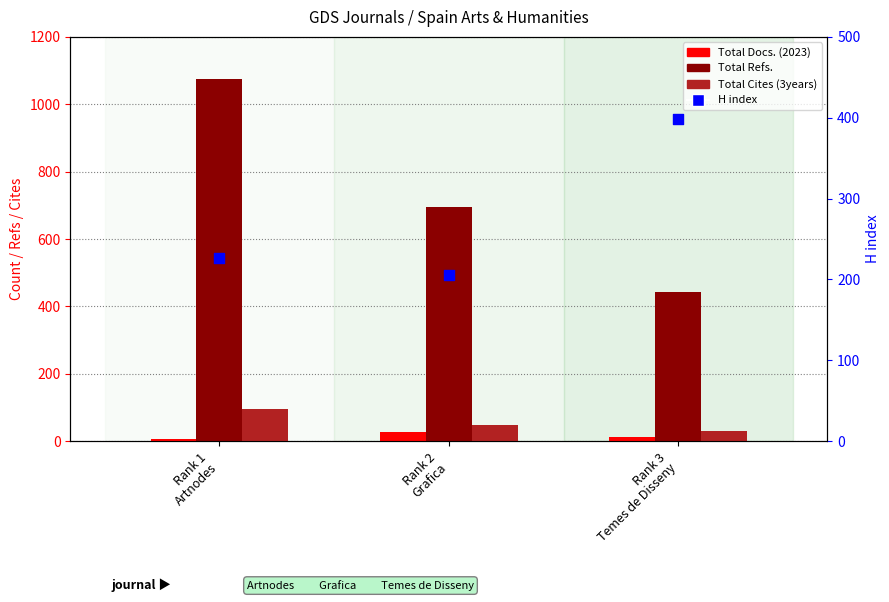

Which series reaches the minimum Y coordinate?

Total Docs. (2023)